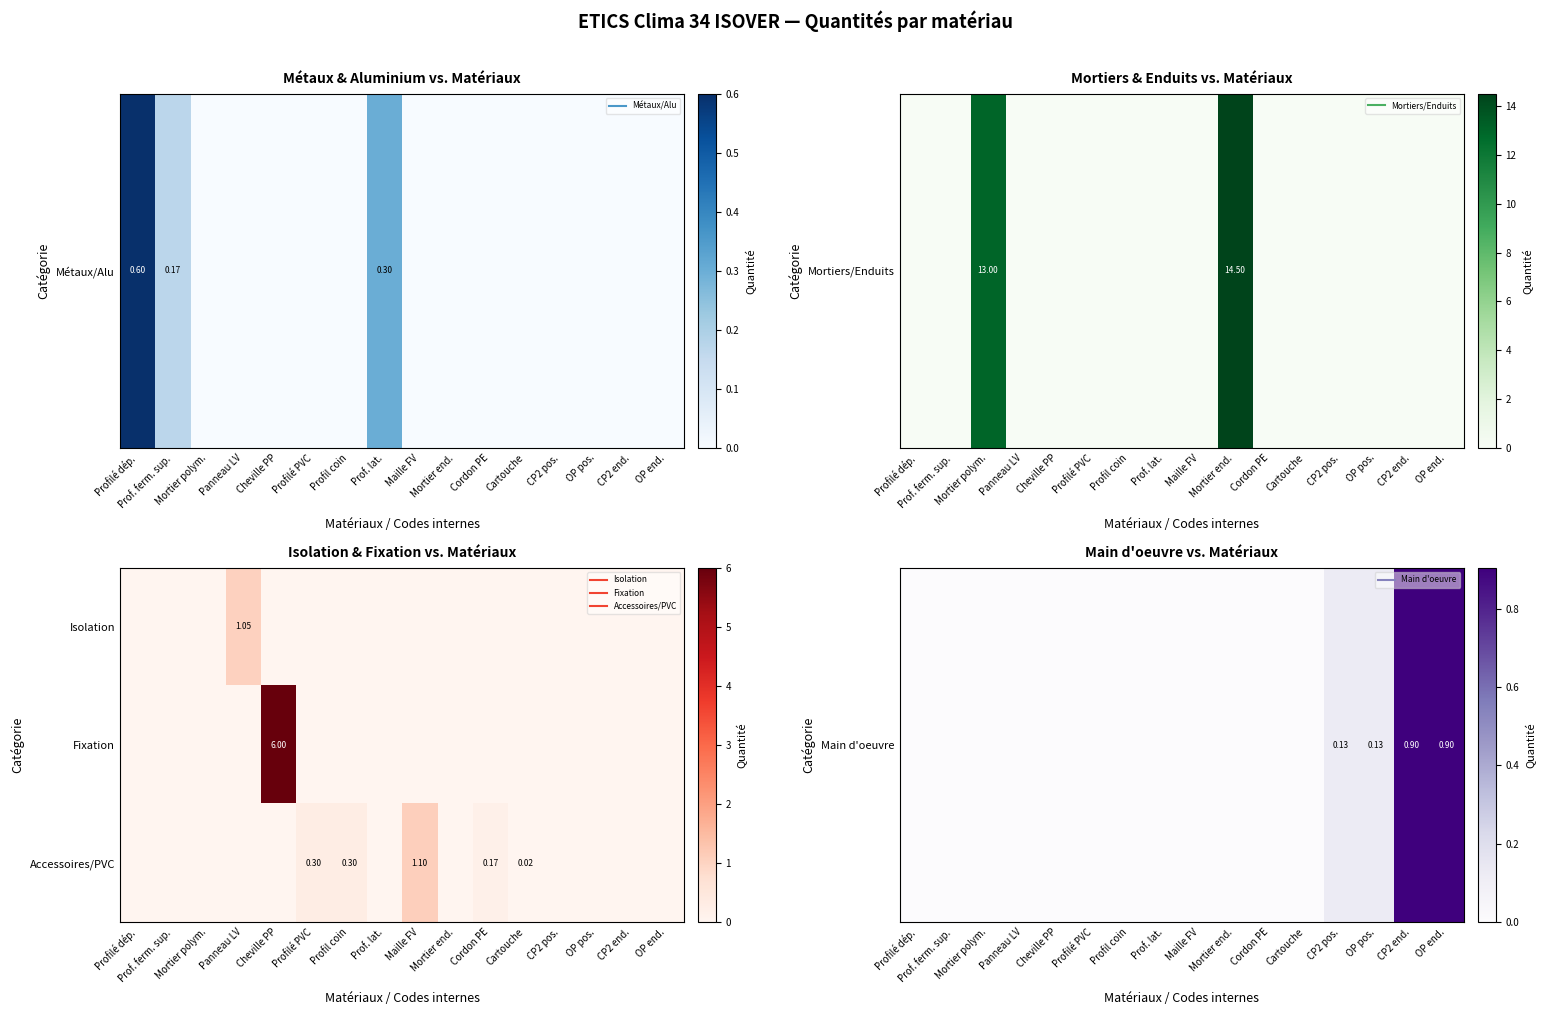

List the series in order of their peak value, highest first.

Fixation, Accessoires/PVC, Main d'oeuvre